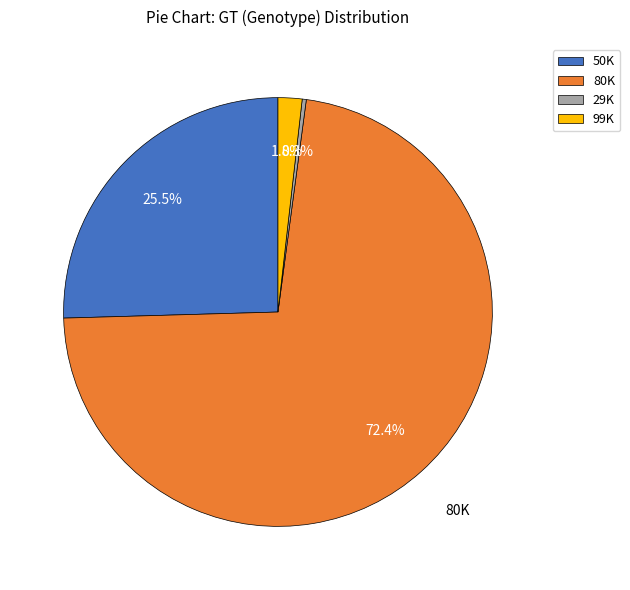

To the nearest percent, what portion does 99K represent?

2%